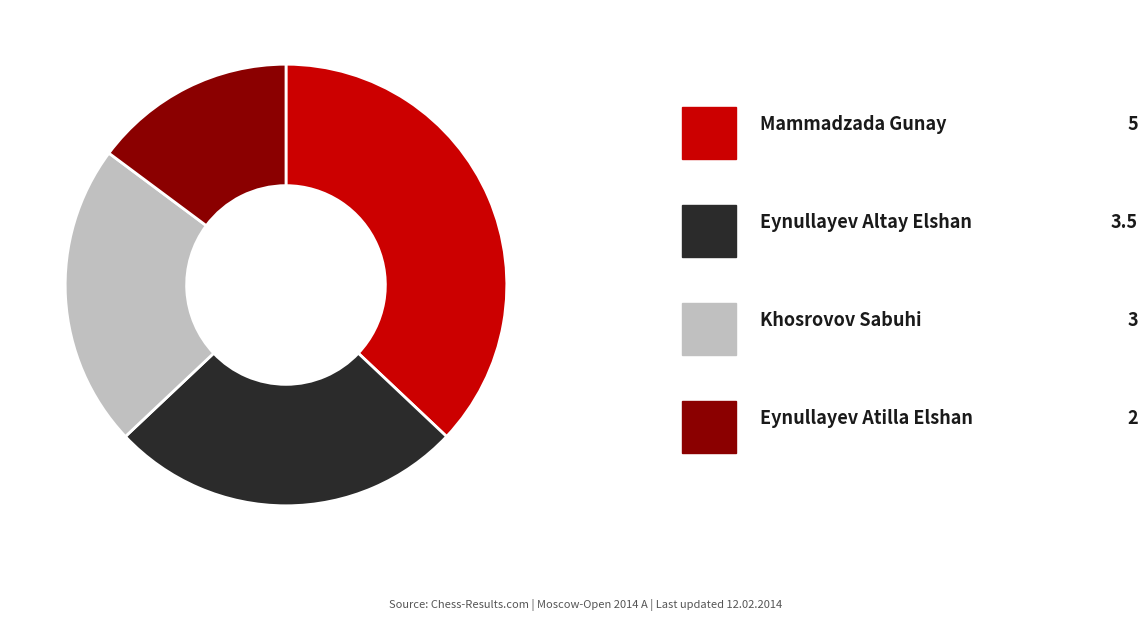

Is there any slice that represents more than half of the pie?

No